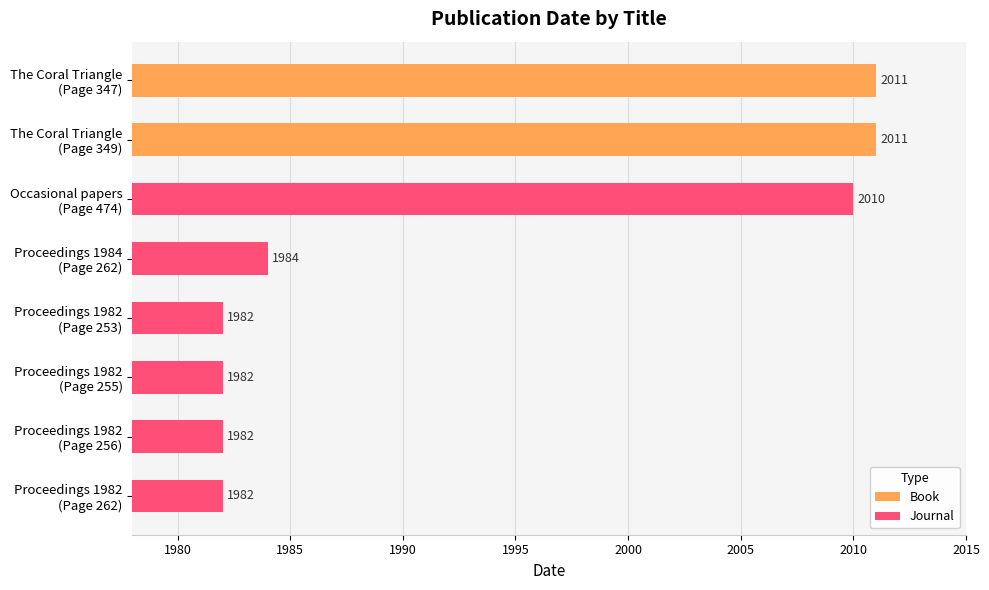

True or false: the data shows 1051 at Proceedings 1982 (Page 253).

False